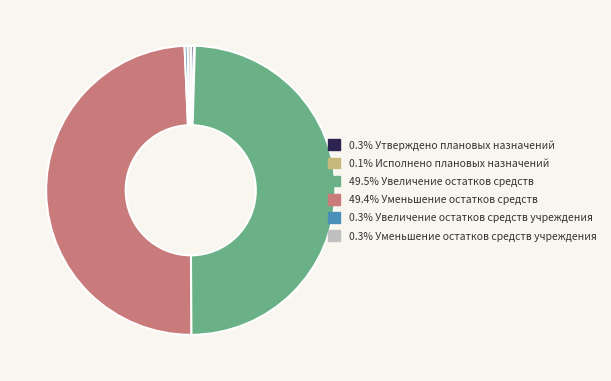

Is there a majority slice in this chart?

No